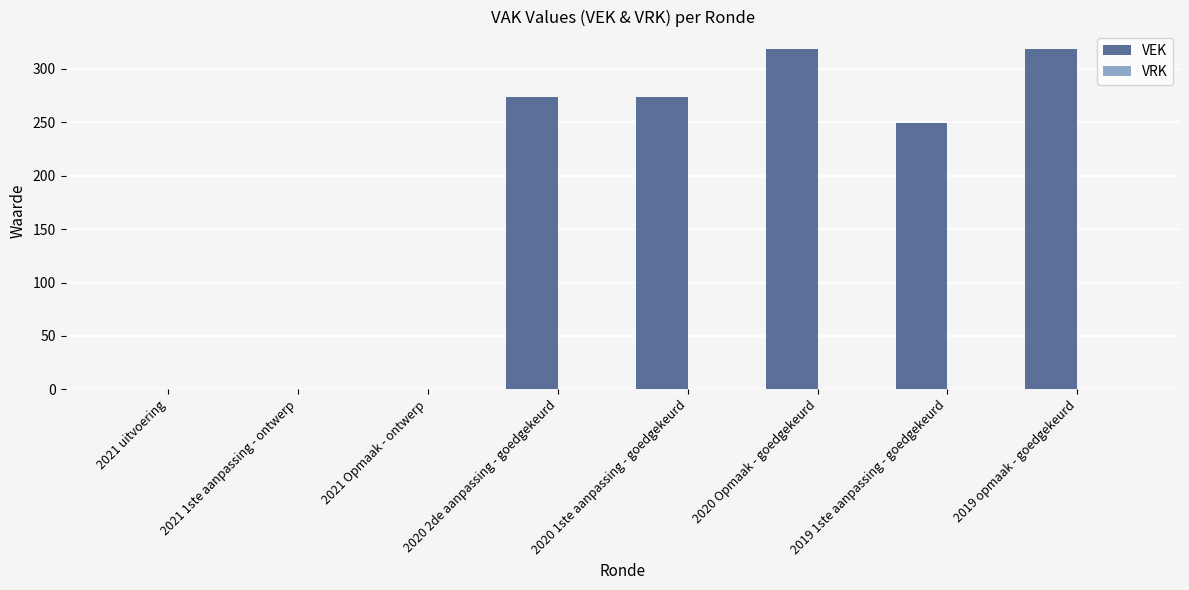

What is the greatest value displayed?

319